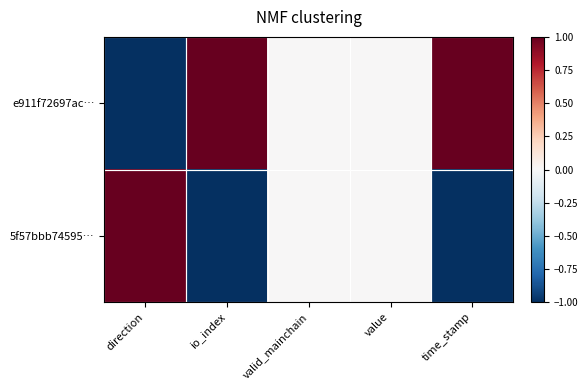

Between valid_mainchain and time_stamp, which is larger?

time_stamp